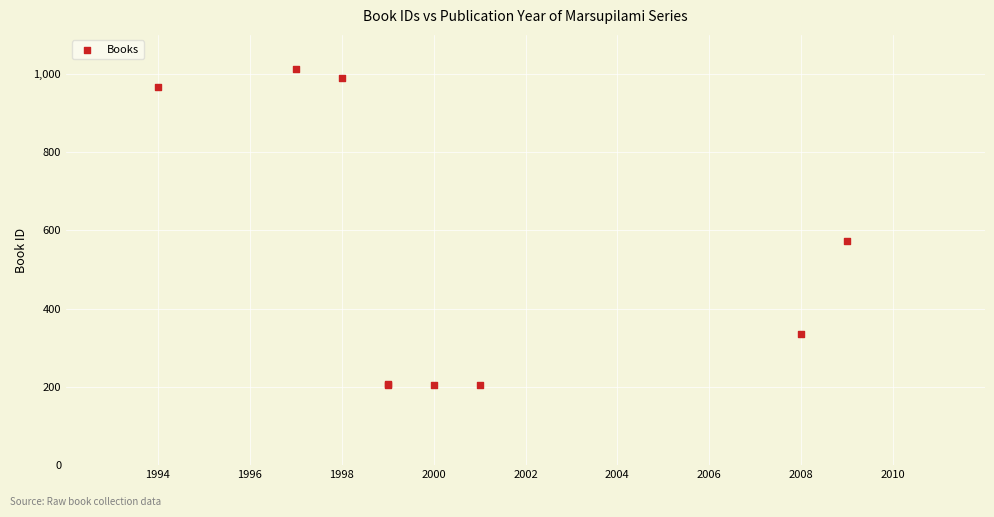

What Y value in the scatter plot is closest to 609?

572